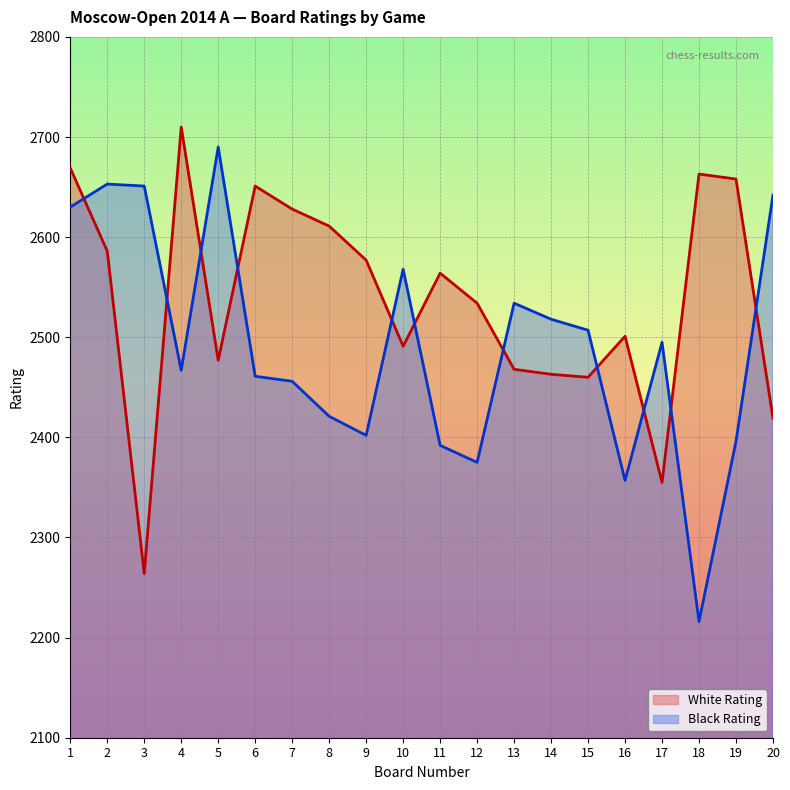

At which category is the sum across all series the highest?

1